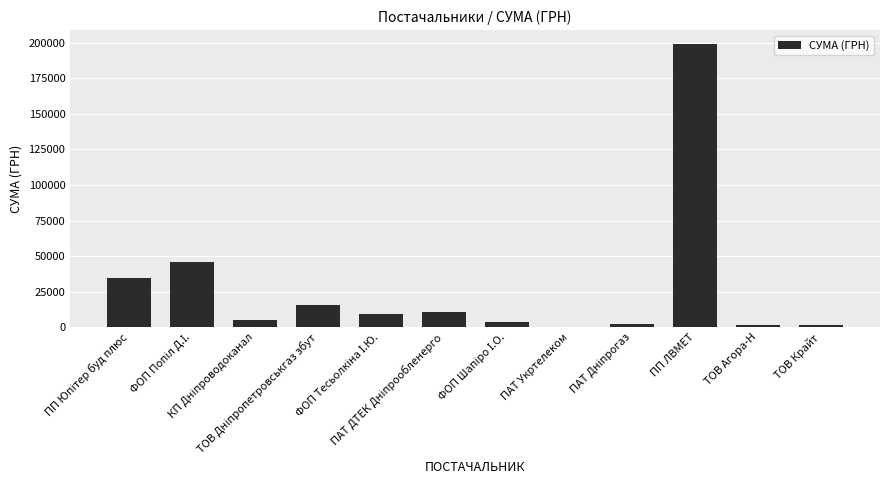

What is the sum of all values?

329682.4